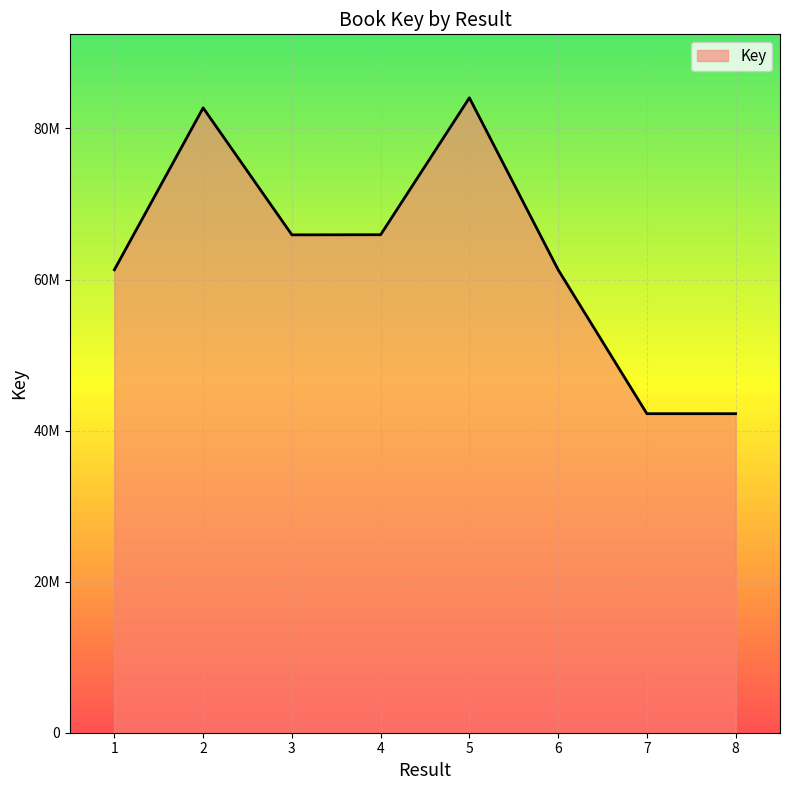

Is this an area chart (filled region under the line)?

Yes